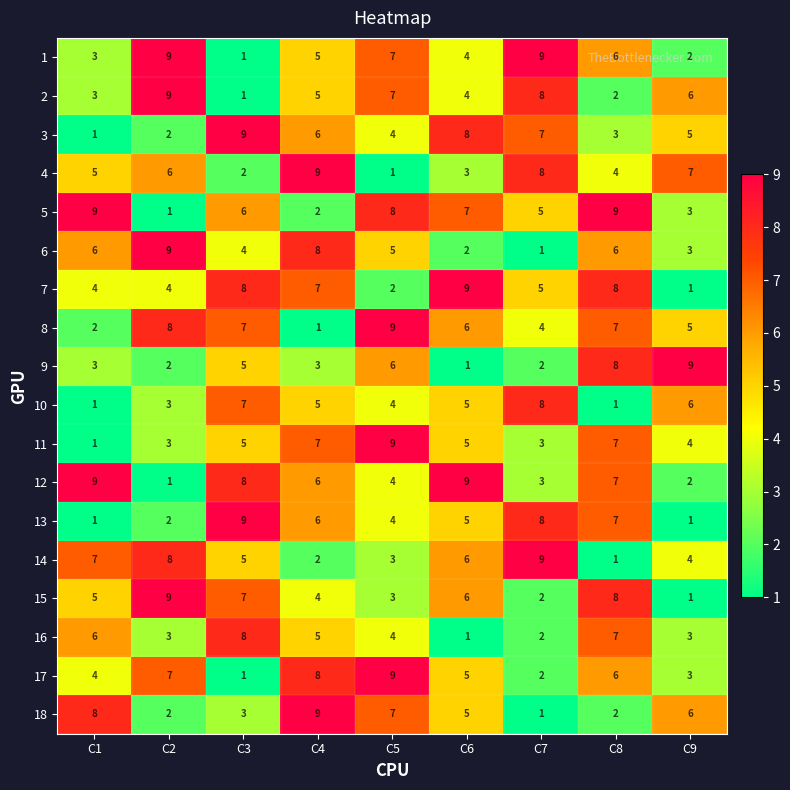

Which category has the highest value in the 16 series?

C3